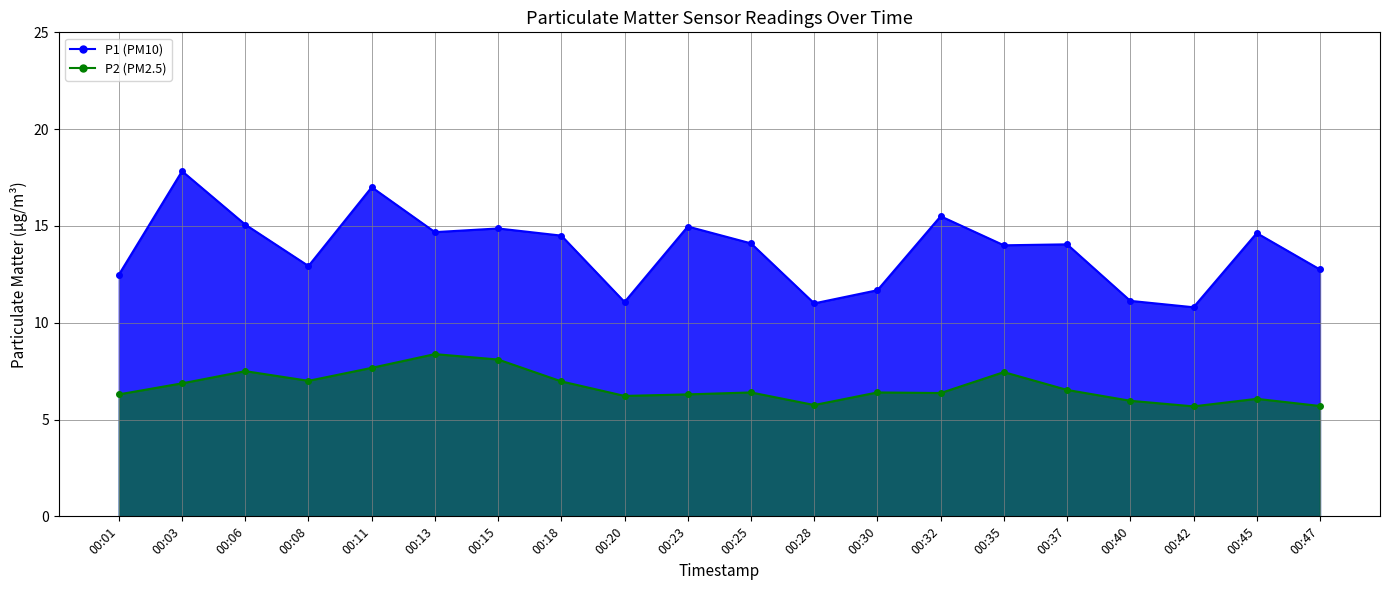

Reading right to left, transcribe all the data shown in this chart.

P1 Line: 12.8	14.6	10.8	11.1	14.1	14.0	15.5	11.7	11.0	14.1	15.0	11.1	14.5	14.9	14.7	17.0	12.9	15.1	17.8	12.5
P2 Line: 5.7	6.1	5.7	6.0	6.5	7.5	6.4	6.4	5.8	6.4	6.3	6.2	7.0	8.1	8.4	7.7	7.0	7.5	6.9	6.3